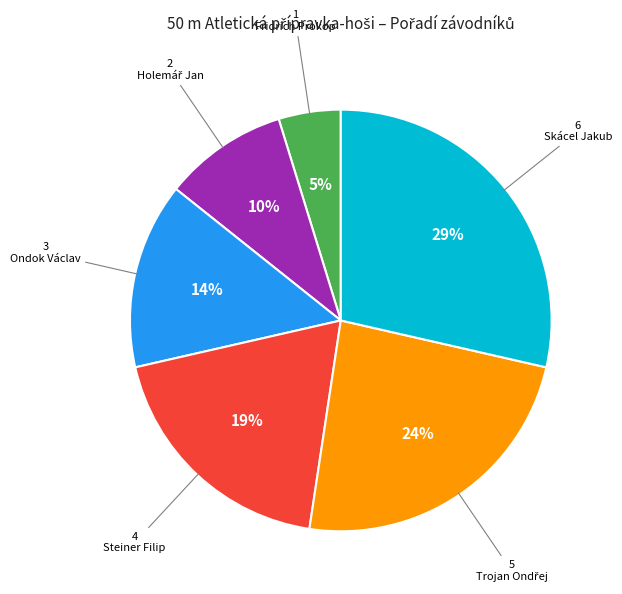

To the nearest percent, what is the average slice percentage?

17%